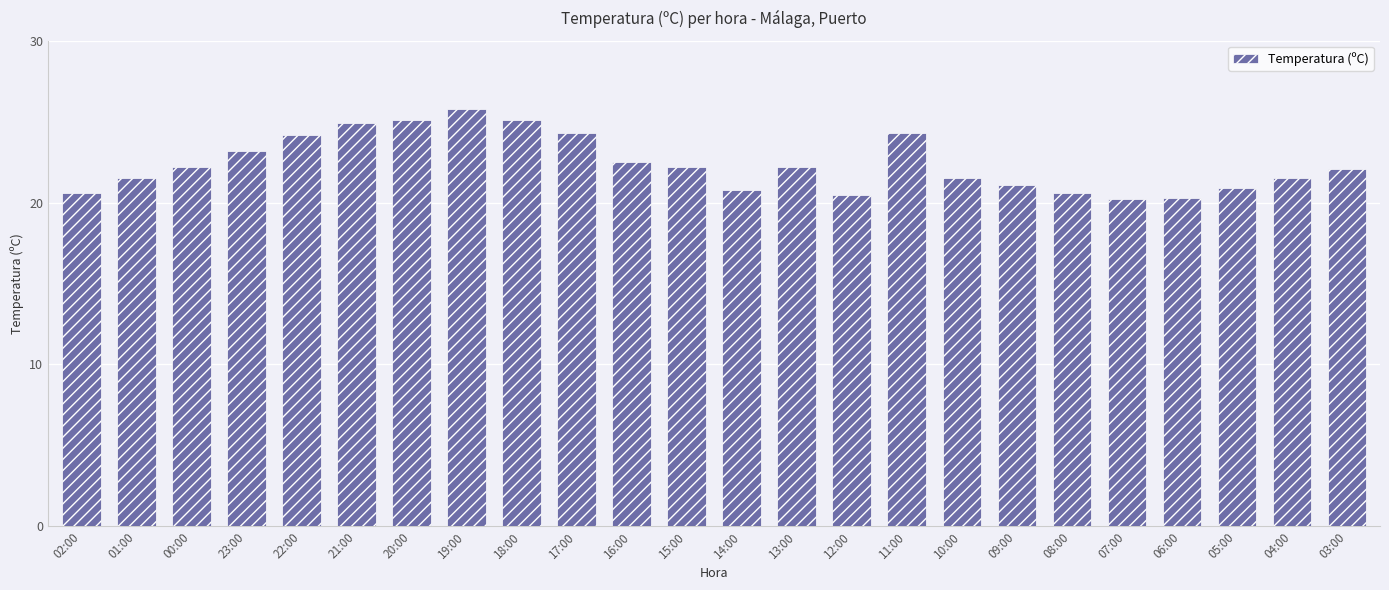

What is the label of the 8th bar from the left?

19:00